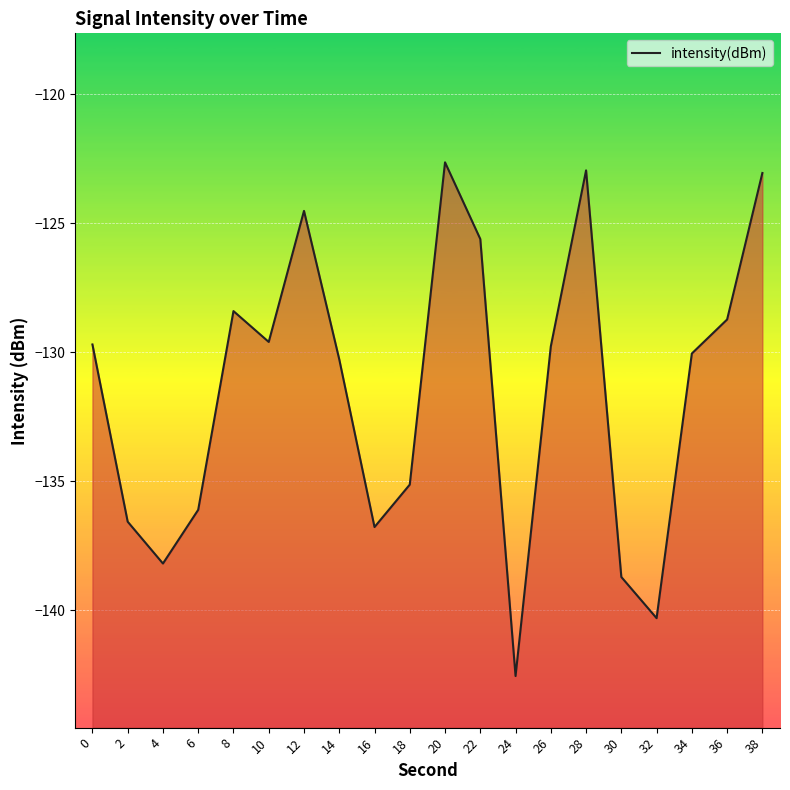

Where does the data first go above -129?

8